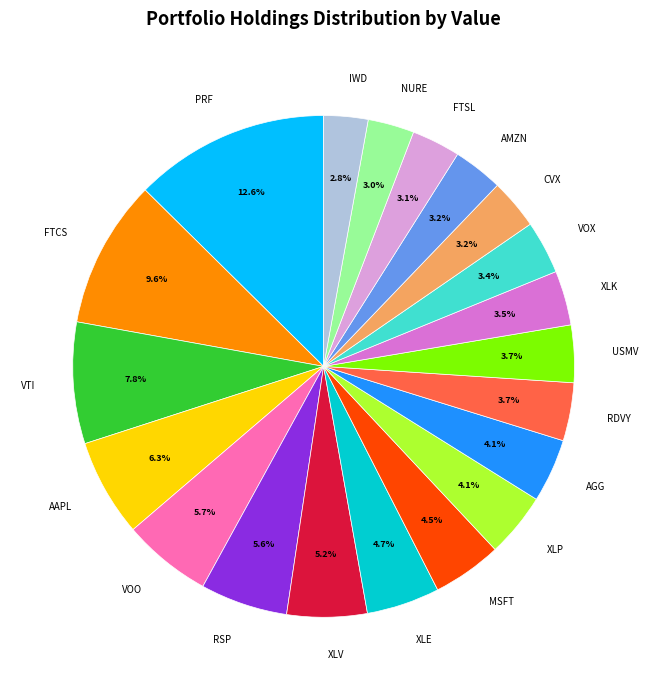

To the nearest percent, what is the average slice percentage?

5%